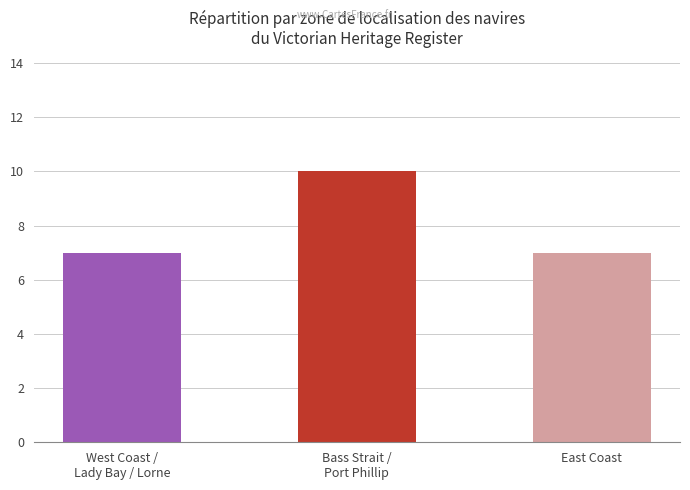

The value at Bass Strait /
Port Phillip is 17. True or false?

False